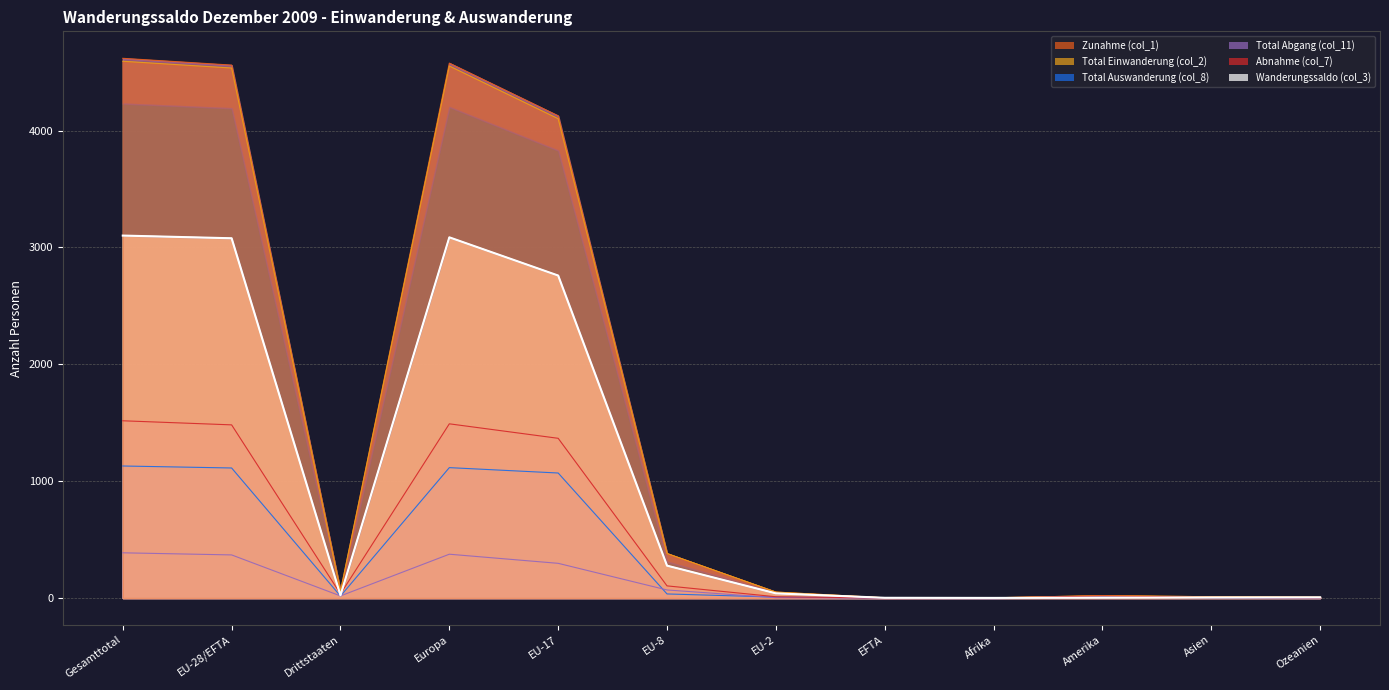

Where is the first local minimum?

Drittstaaten